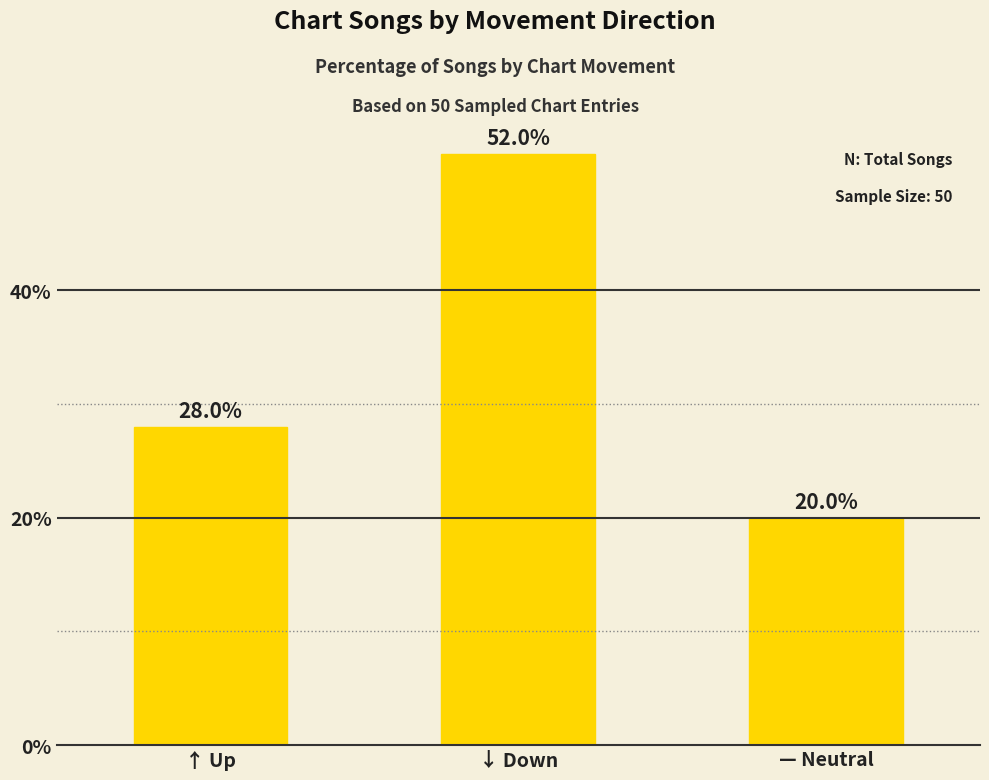

What is the label of the 1st bar from the left?

↑ Up